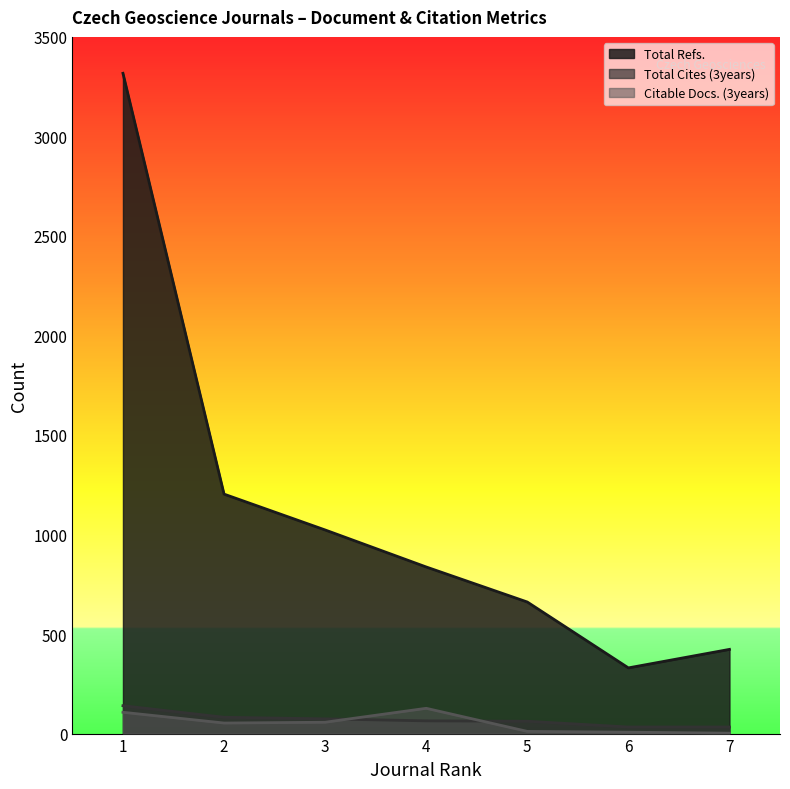

Where is Total Refs. nearest to the value 1823?

2